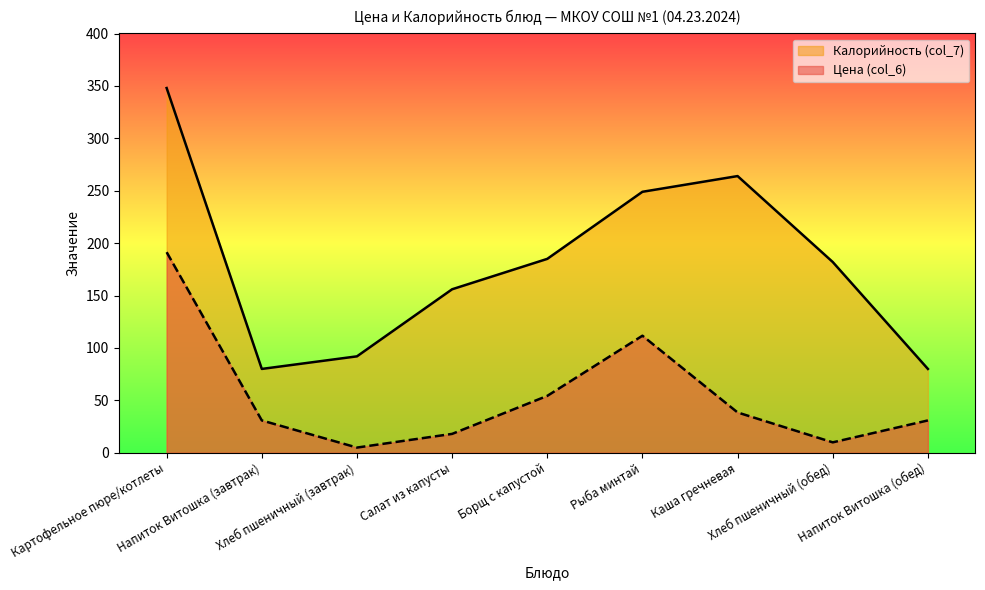

What is the total value across all series at Каша гречневая?

302.5